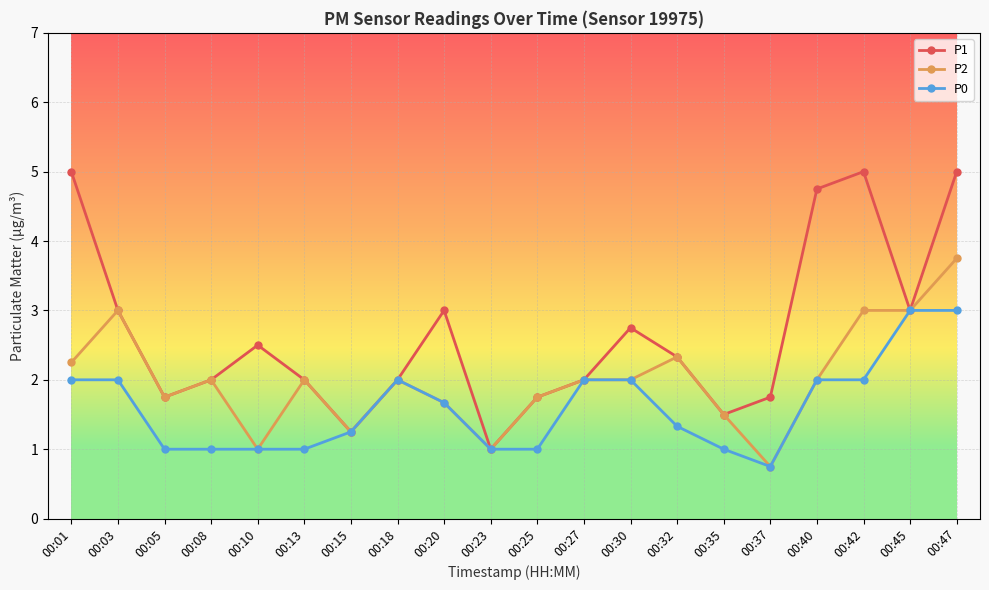

At which category is the sum across all series the highest?

00:47